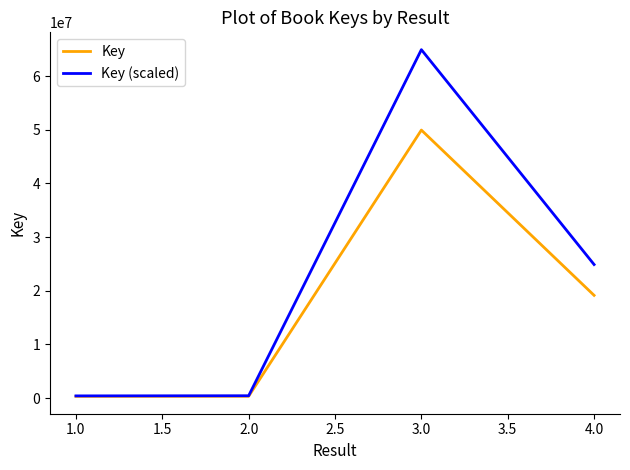

What are all the series names shown in the legend?

Key, Key (scaled)